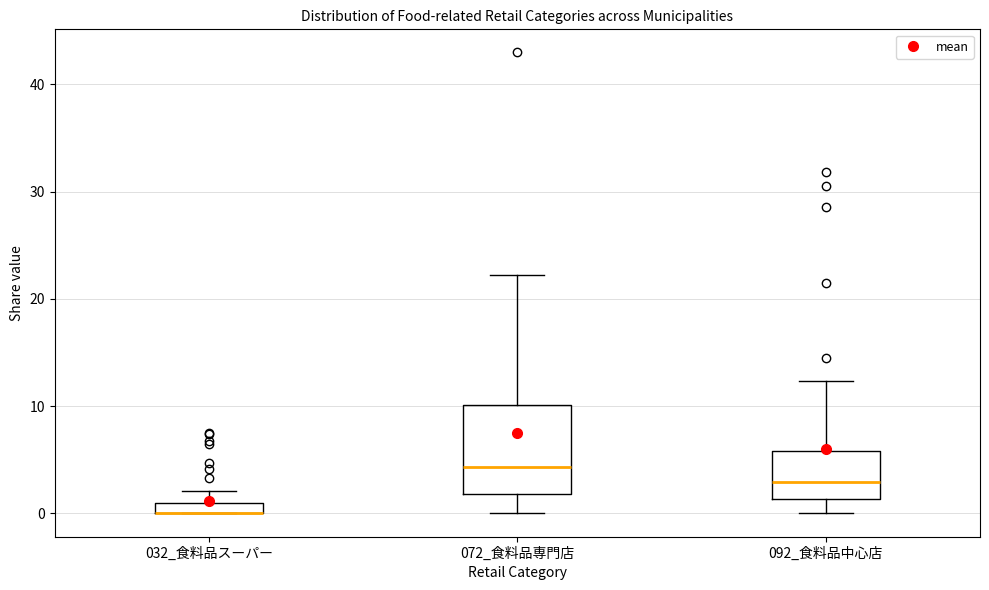

Comparing the boxes themselves (not the whiskers), which one is the tallest?

072_食料品専門店